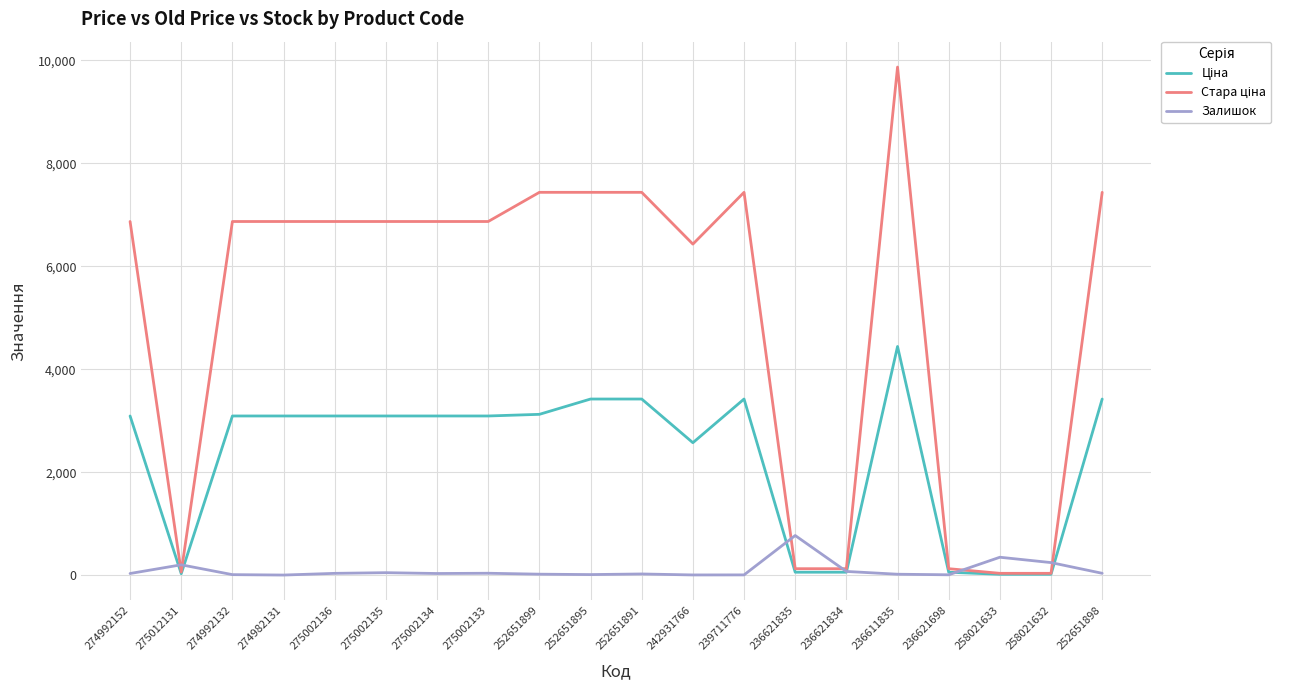

What is the maximum value for Залишок?

769.0